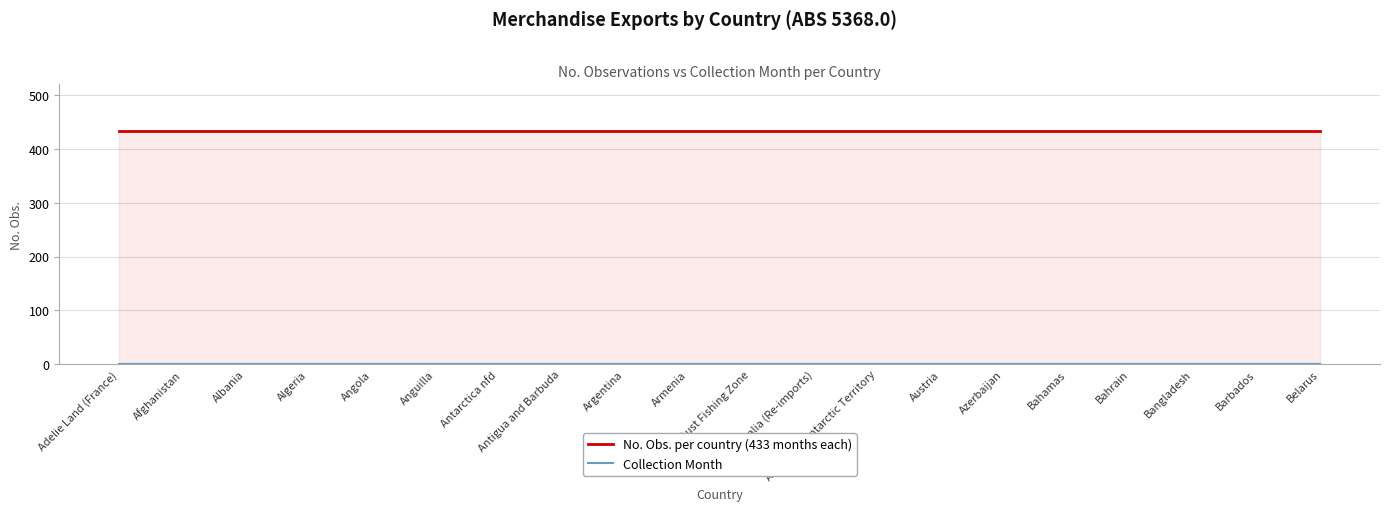

Reading right to left, list all the values displayed in this chart.

No. Obs. per country (433 months each): Belarus=433	Barbados=433	Bangladesh=433	Bahrain=433	Bahamas=433	Azerbaijan=433	Austria=433	Australian Antarctic Territory=433	Australia (Re-imports)=433	Aust Fishing Zone=433	Armenia=433	Argentina=433	Antigua and Barbuda=433	Antarctica nfd=433	Anguilla=433	Angola=433	Algeria=433	Albania=433	Afghanistan=433	Adelie Land (France)=433
Collection Month: Belarus=1	Barbados=1	Bangladesh=1	Bahrain=1	Bahamas=1	Azerbaijan=1	Austria=1	Australian Antarctic Territory=1	Australia (Re-imports)=1	Aust Fishing Zone=1	Armenia=1	Argentina=1	Antigua and Barbuda=1	Antarctica nfd=1	Anguilla=1	Angola=1	Algeria=1	Albania=1	Afghanistan=1	Adelie Land (France)=1